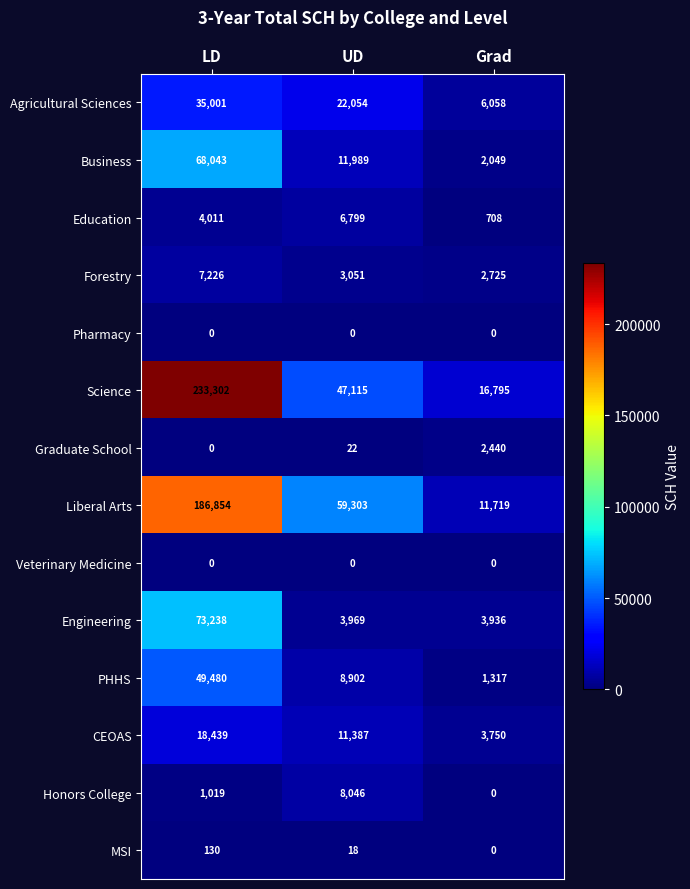

Rank the categories by Graduate School value from highest to lowest.

Grad, UD, LD